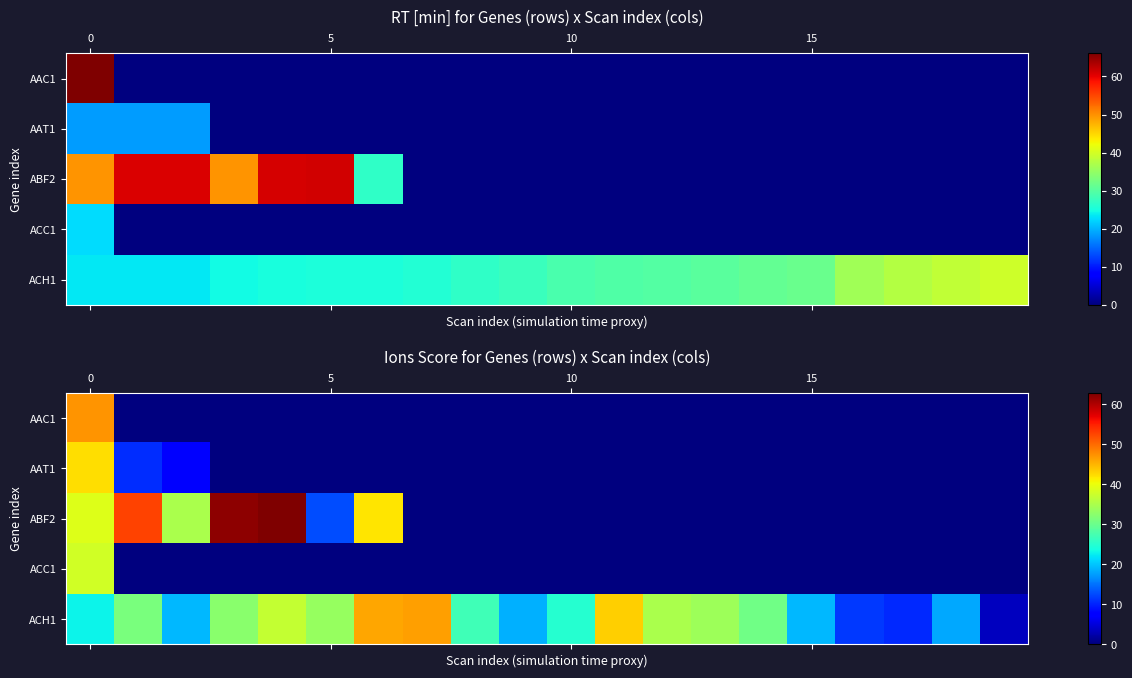

Is the value of ACC1 at 0 greater than the value of AAT1 at 15?

Yes